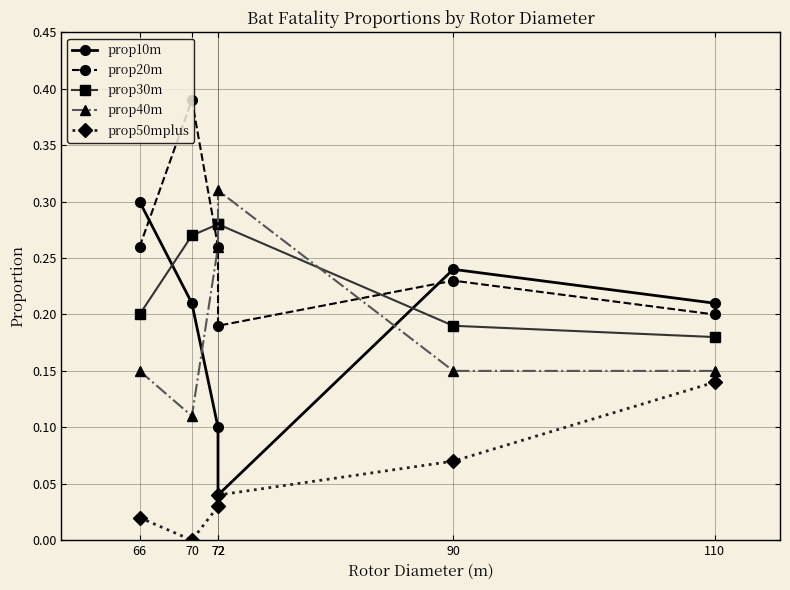

At how many categories does at least one series exceed 0?

6